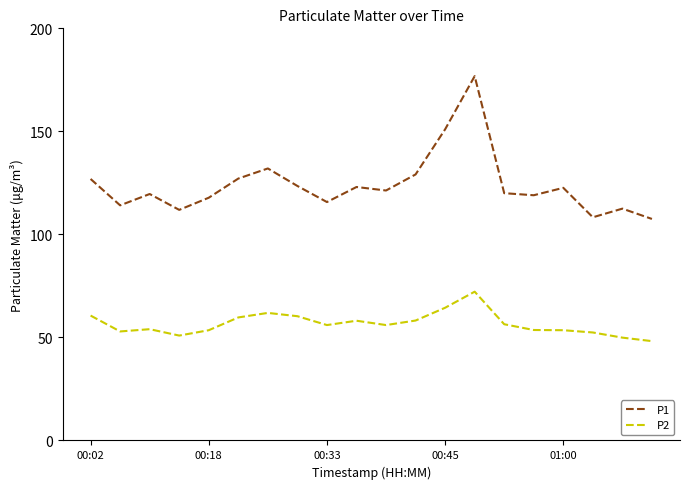

Which series has the largest range (max minus min)?

P1